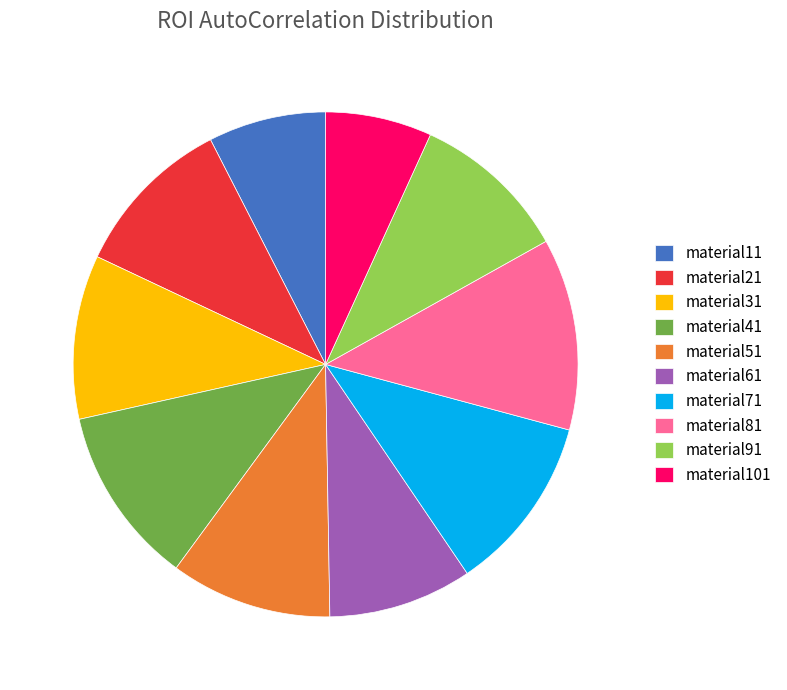

Is the sum of material21 and material51 greater than half?

No